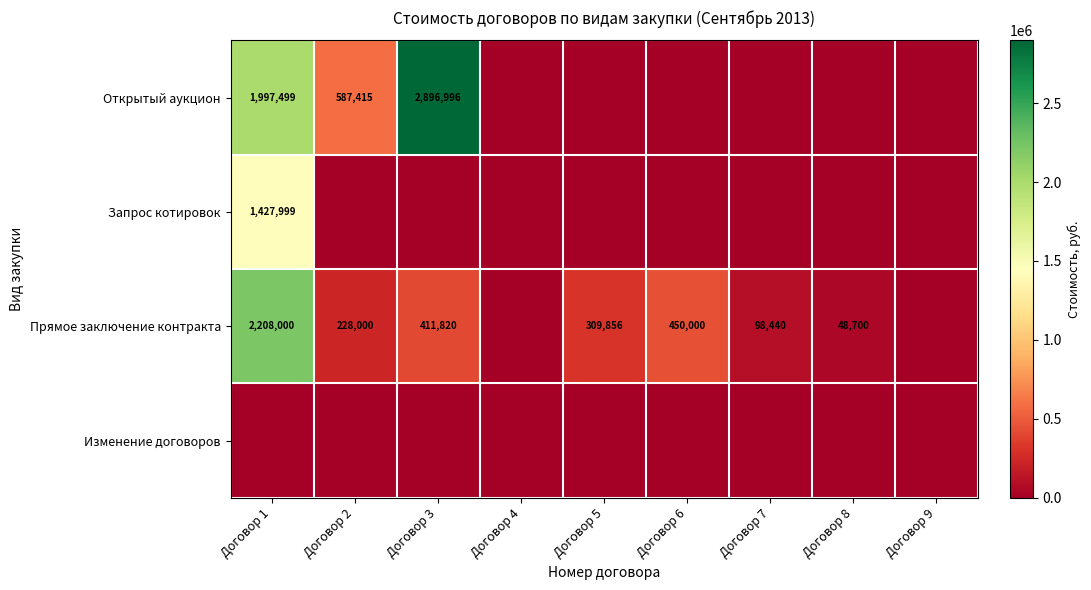

How many data points in Запрос котировок are above 0?

1